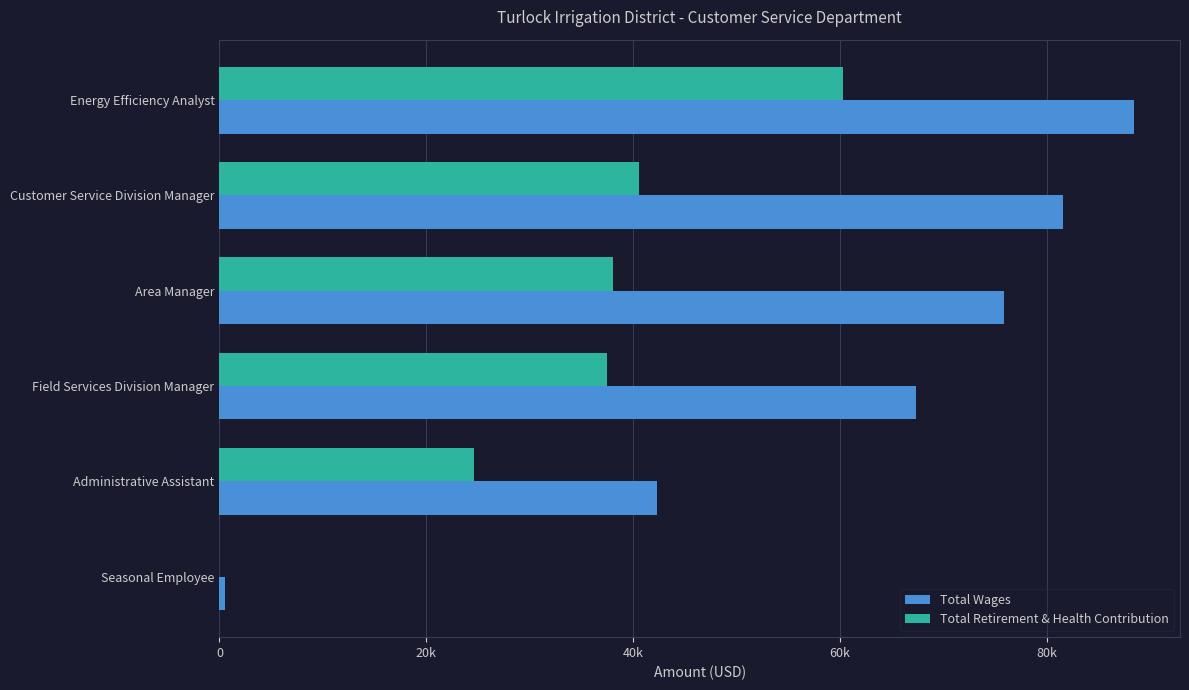

What are all the series names shown in the legend?

Total Wages, Total Retirement & Health Contribution